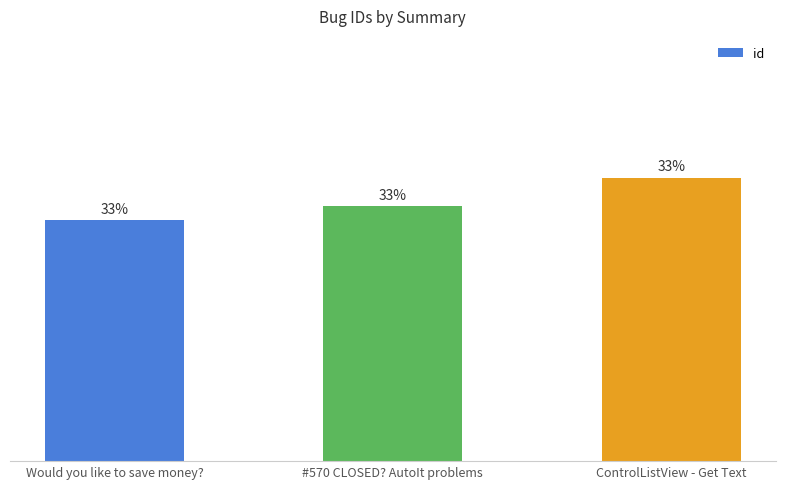

Are the bars horizontal?

No